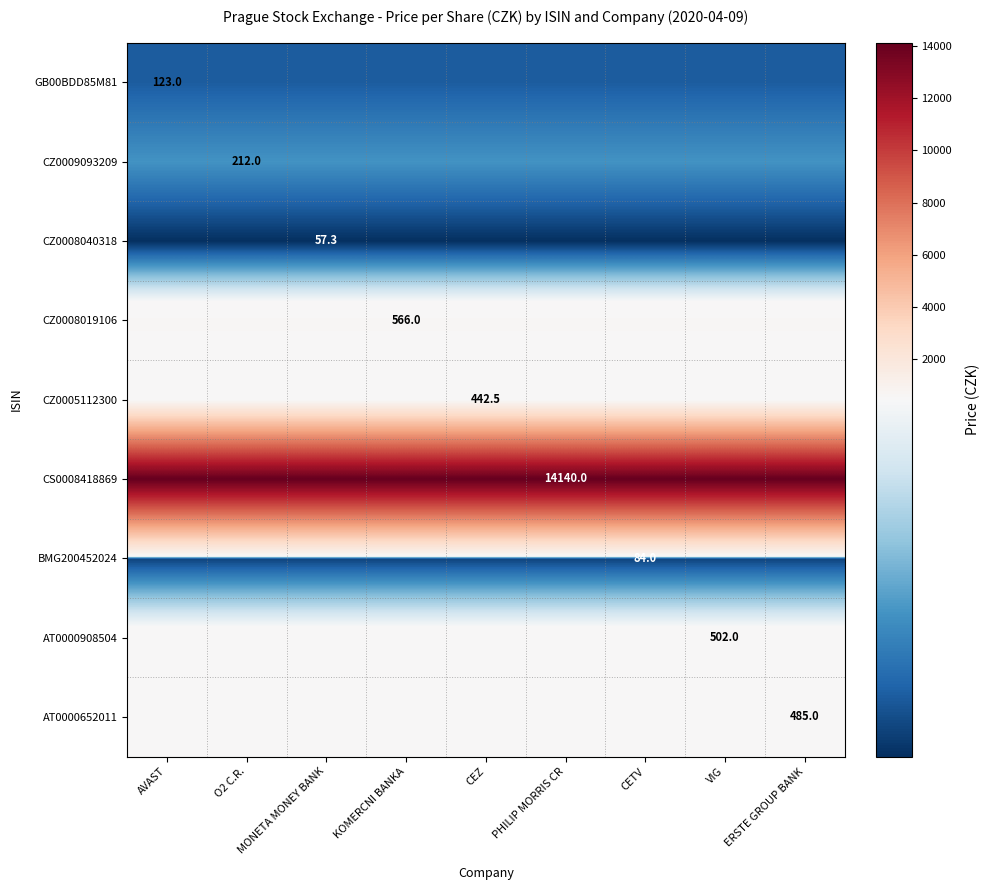

True or false: CZ0008019106 has a value of 566.0 at KOMERCNI BANKA.

True